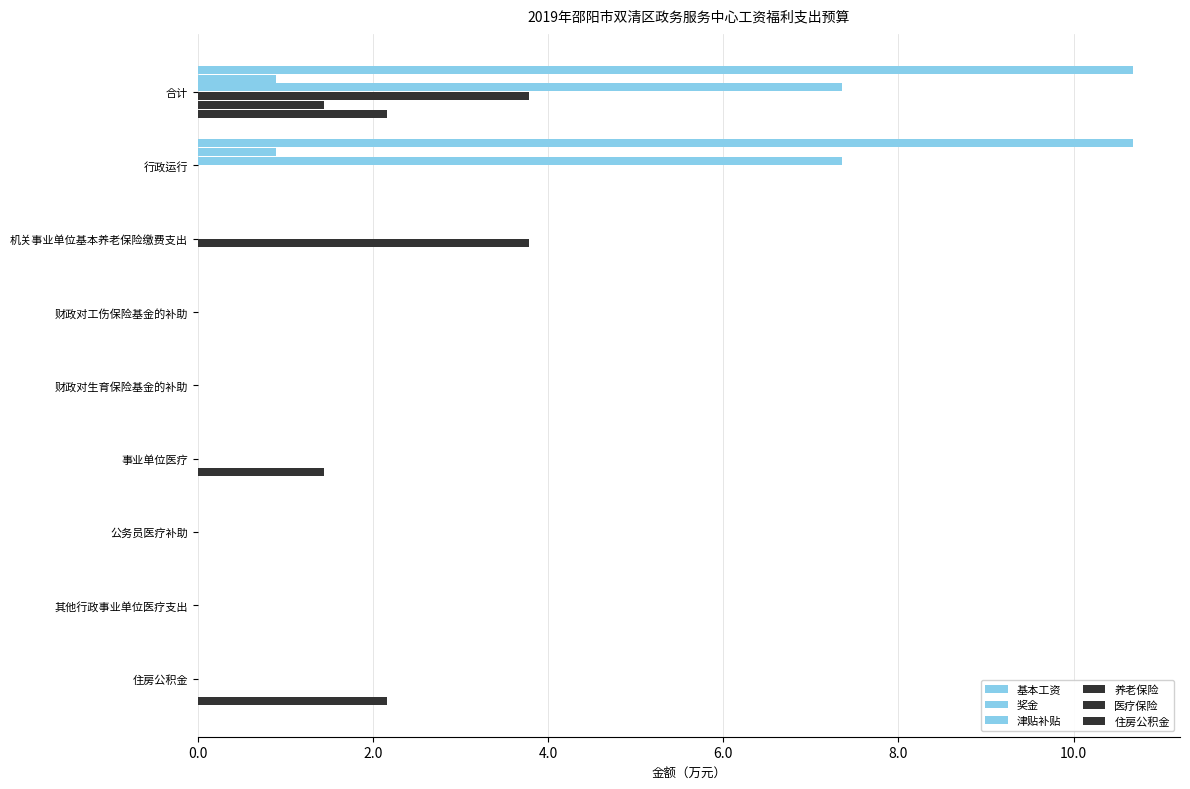

How many series are shown in this chart?

6